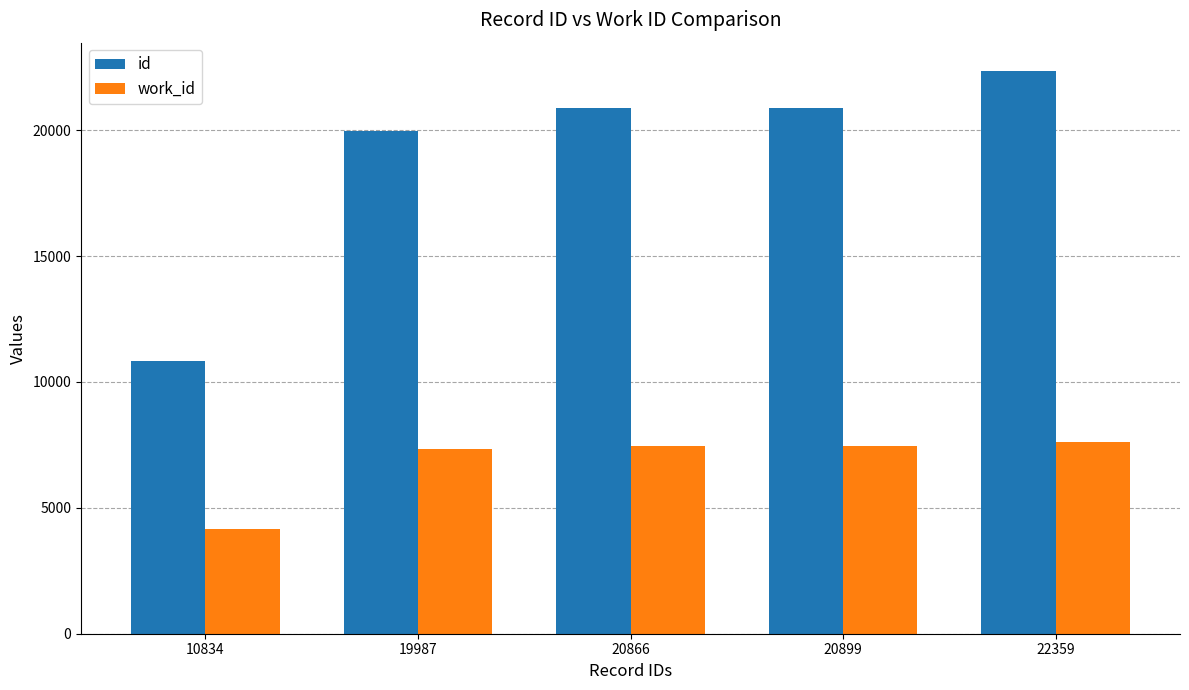

How many bars are there in each group?

2